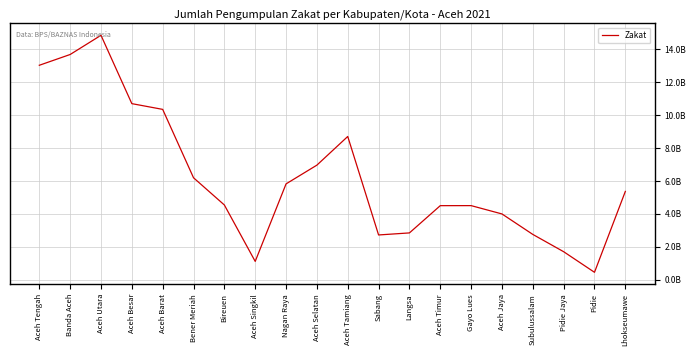

Does the chart display data point markers on the line(s)?

No